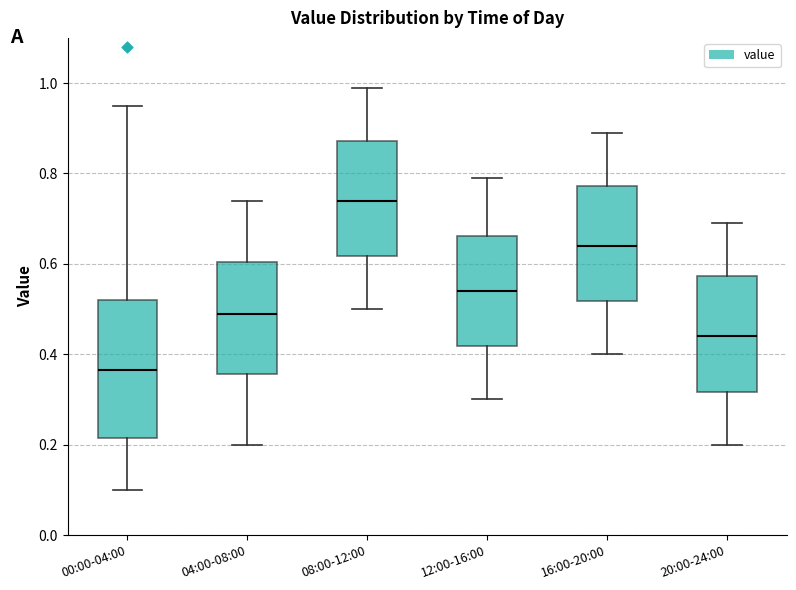

Reading left to right, transcribe this box plot: for each box, give where its median line is, the range the box spans, and where its two whiskers end, as read against the y-axis. The values are not printed on the chart, so give them approximately, as read against the axis.

00:00-04:00: median 0.36, box 0.22 to 0.52, whiskers 0.10 to 0.96
04:00-08:00: median 0.50, box 0.36 to 0.60, whiskers 0.20 to 0.74
08:00-12:00: median 0.74, box 0.62 to 0.88, whiskers 0.50 to 1.00
12:00-16:00: median 0.54, box 0.42 to 0.66, whiskers 0.30 to 0.80
16:00-20:00: median 0.64, box 0.52 to 0.78, whiskers 0.40 to 0.90
20:00-24:00: median 0.44, box 0.32 to 0.58, whiskers 0.20 to 0.70